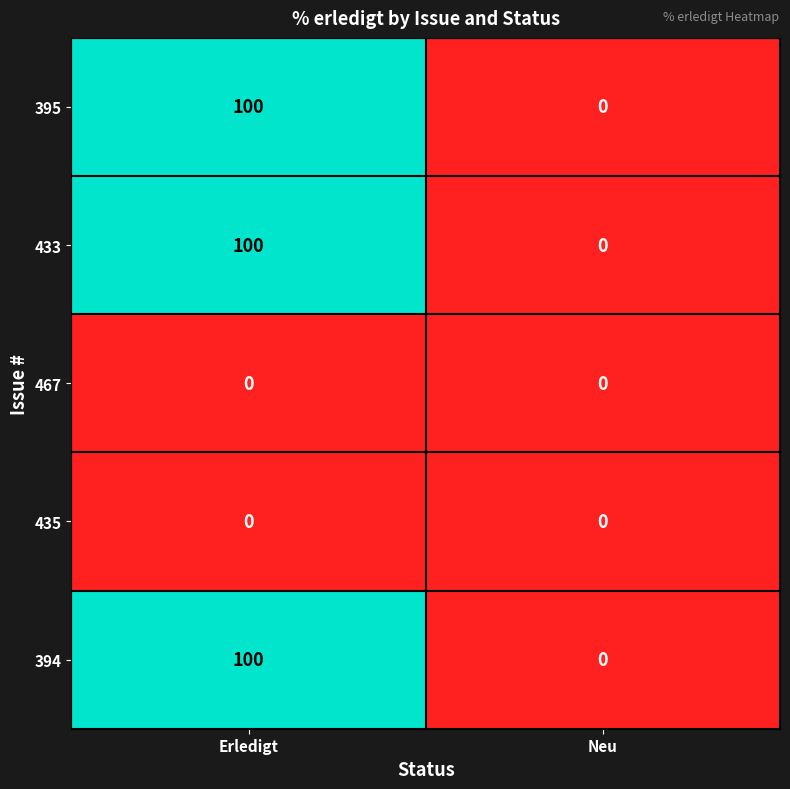

At how many categories does at least one series exceed 15?

1